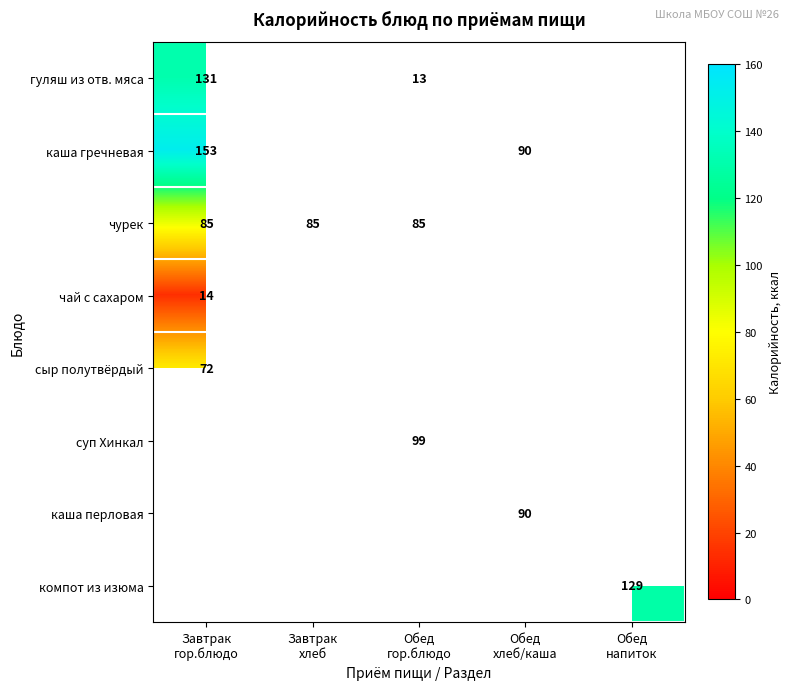

Is it true that чурек equals 142.3 at Обед гор.блюдо?

False